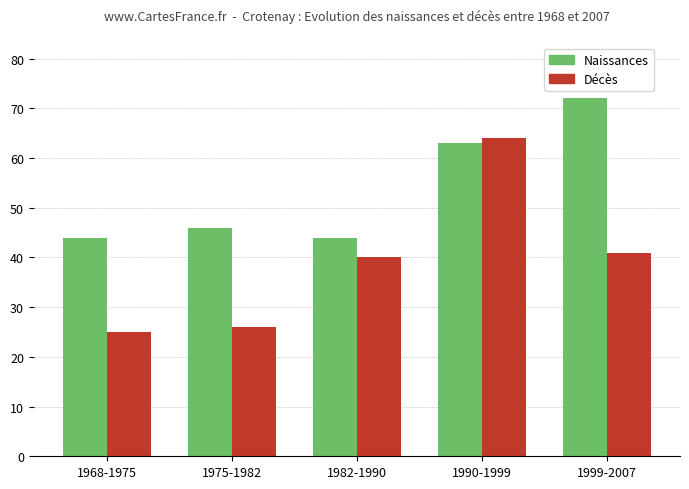

How many bars are there in total?

10